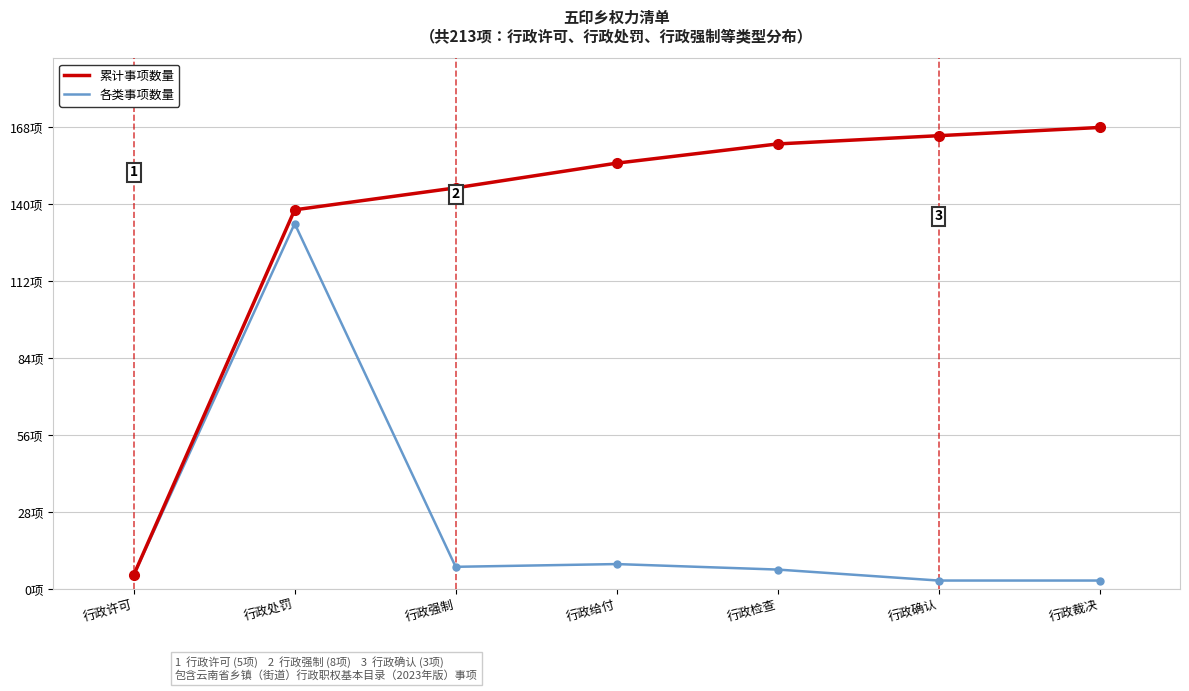

True or false: 累计事项数量 and 各类事项数量 intersect in this chart.

False